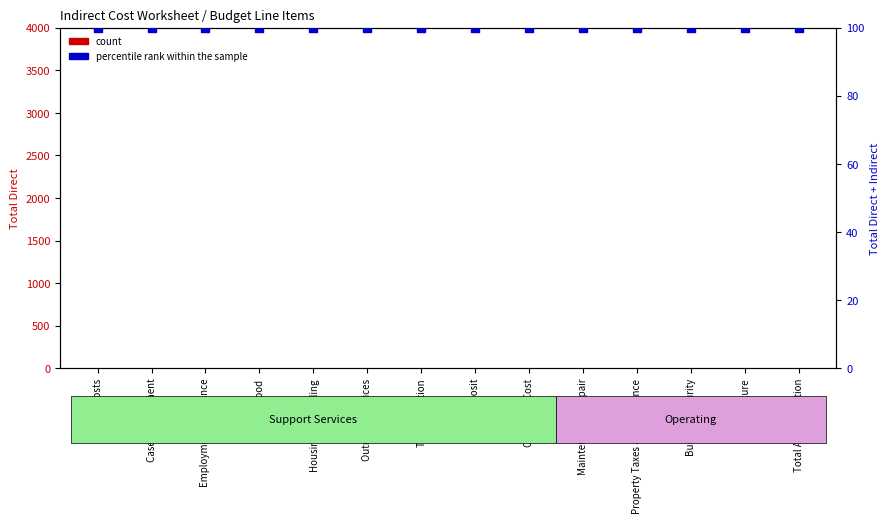

Which series reaches the maximum Y coordinate?

percentile rank within the sample